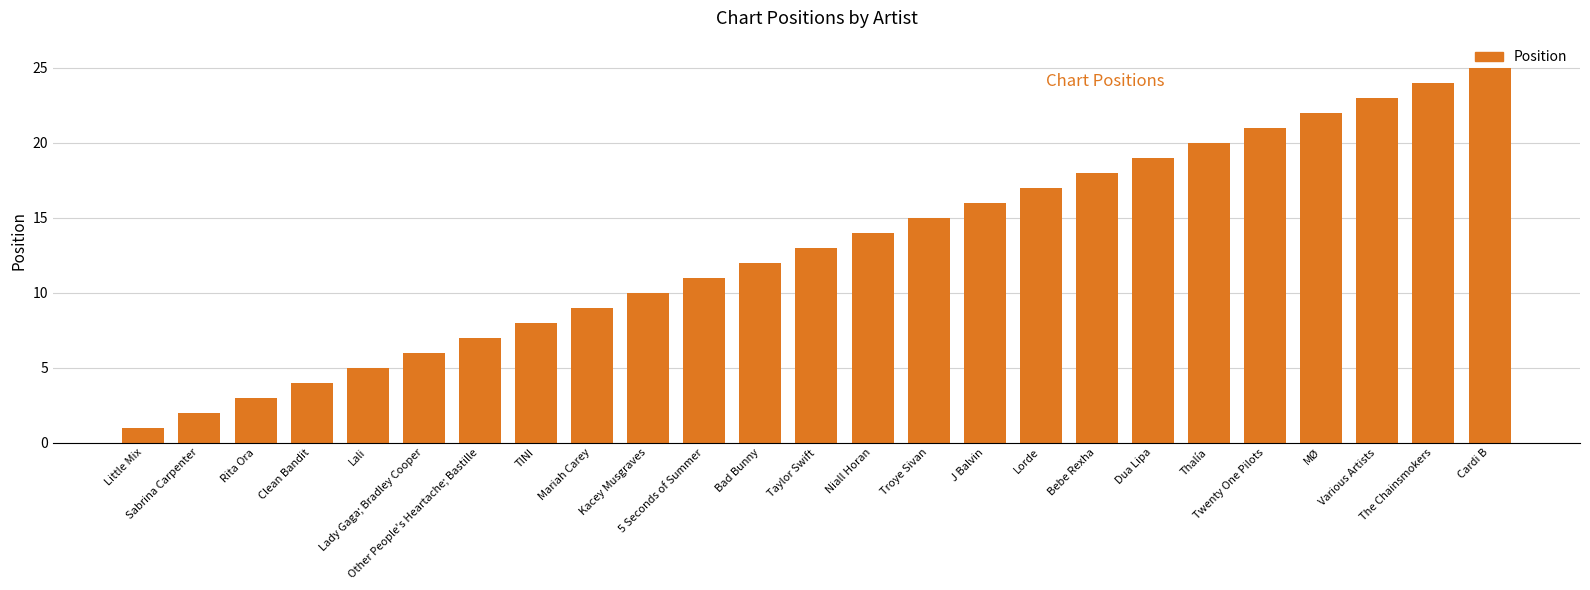

The value at 5 Seconds of Summer is 11. True or false?

True